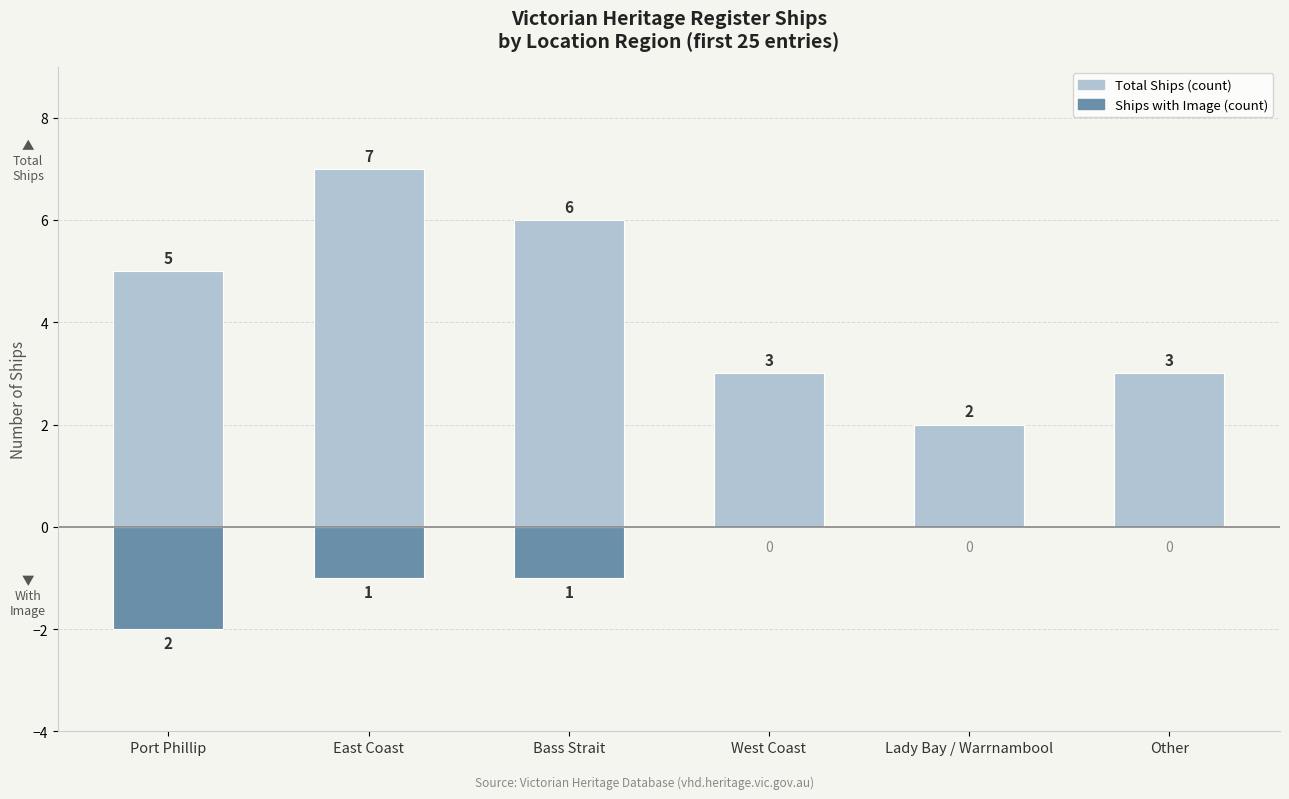

How many groups of bars are there?

6